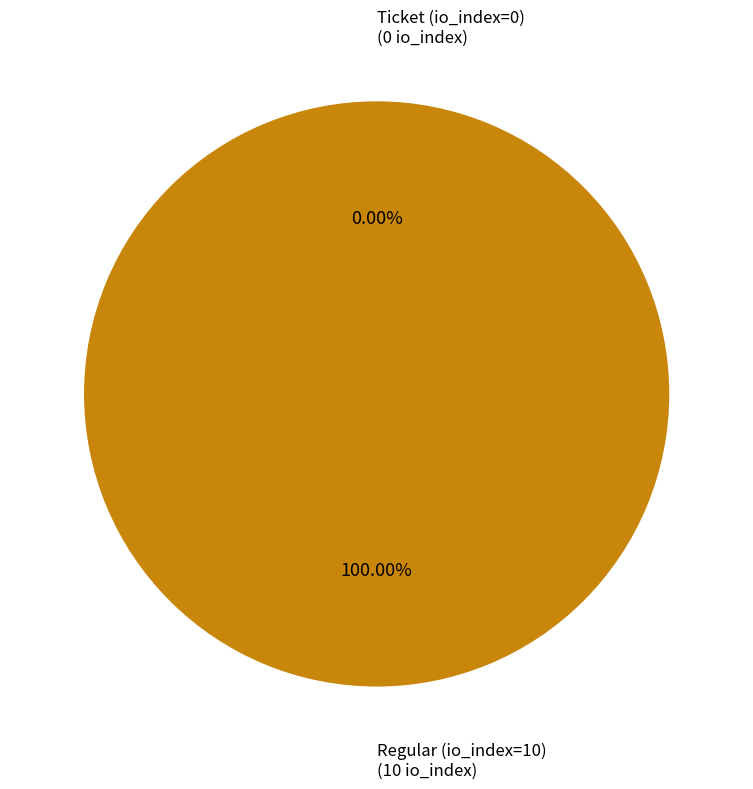

How many slices are in this pie chart?

2